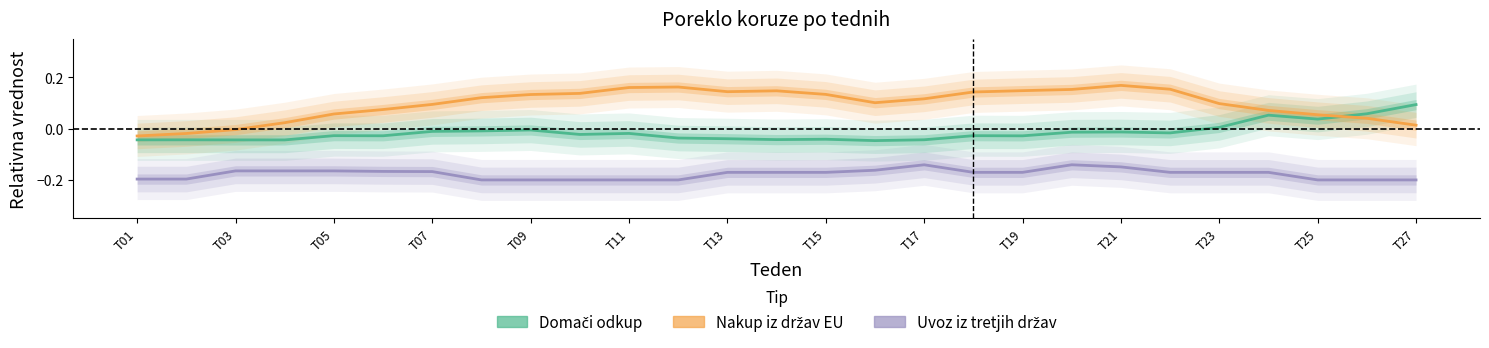

How many interior local valleys does the Domači odkup series have?

8